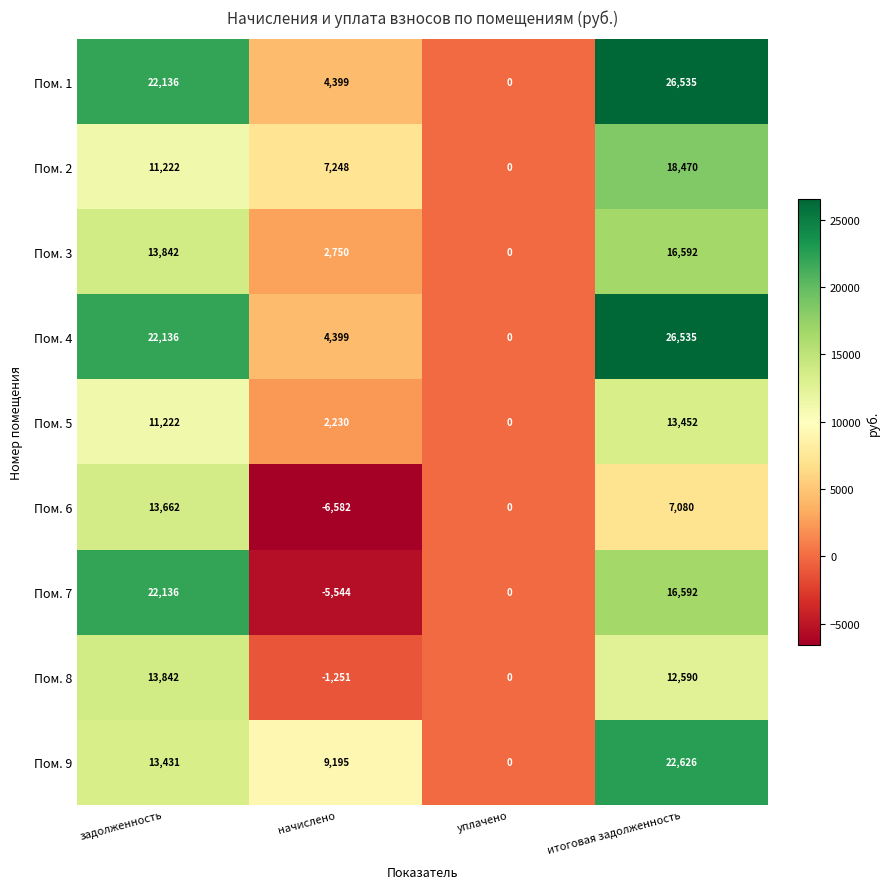

Count the number of categories in the chart.

4